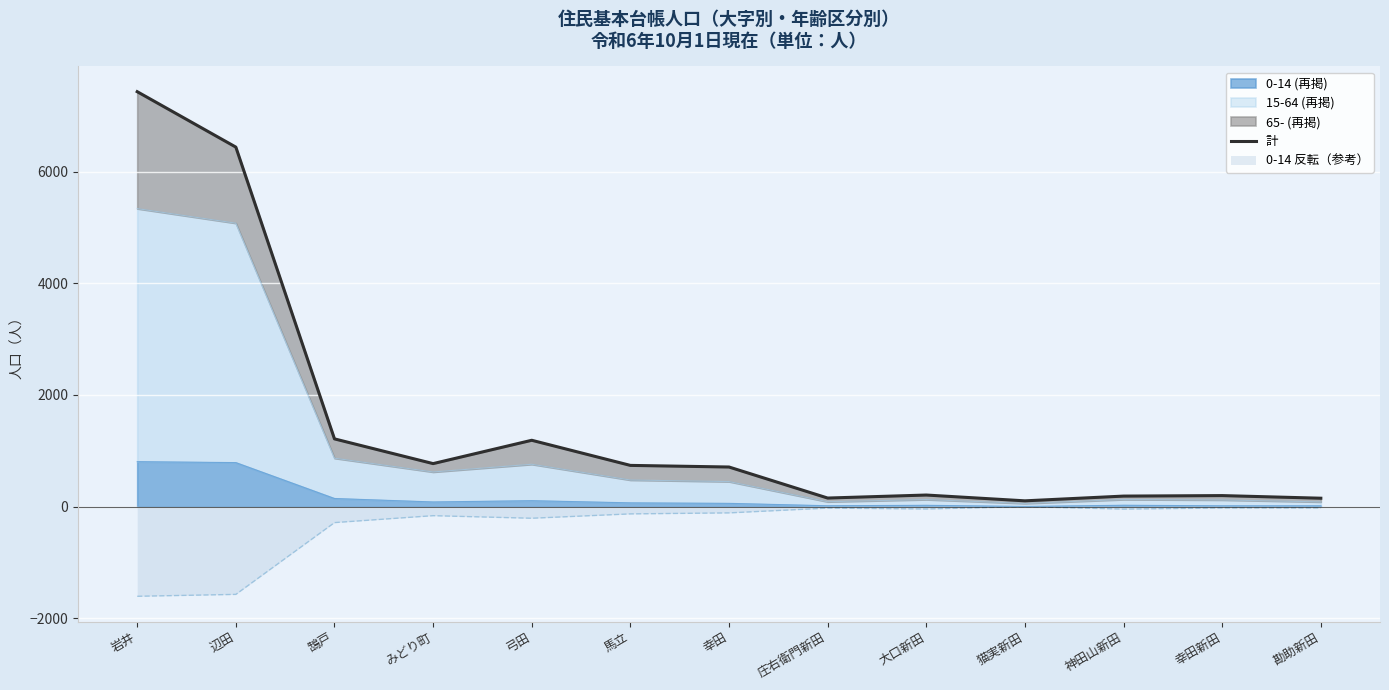

What is the label of the 8th point from the left?

庄右衛門新田